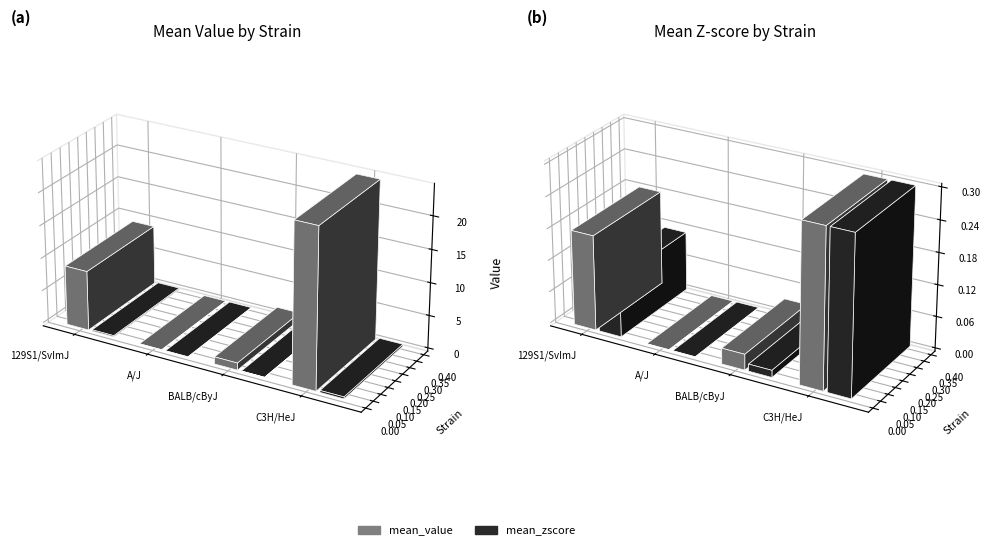

Between A/J and C3H/HeJ, which series saw the biggest shift?

mean_value